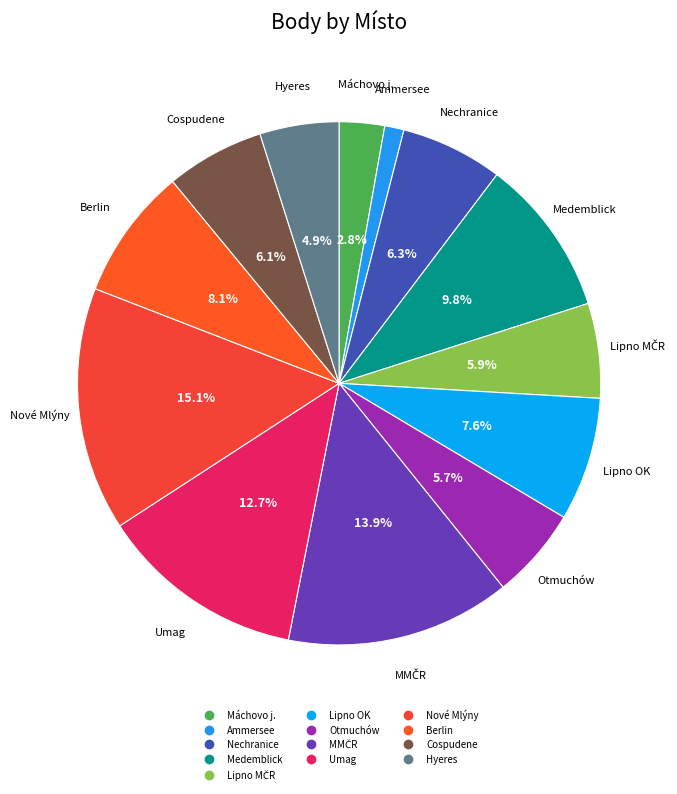

How many slices are in this pie chart?

13